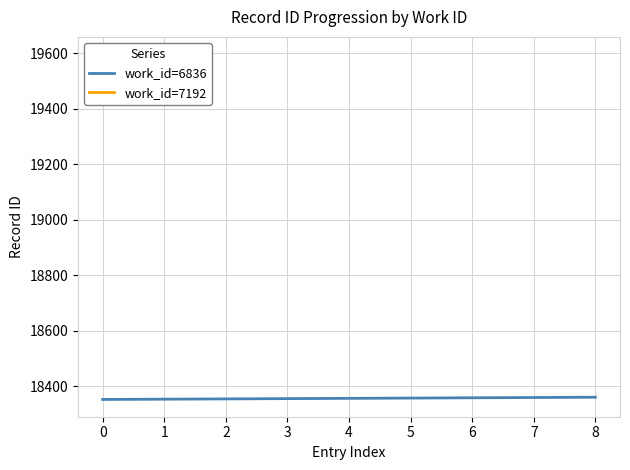

The value of work_id=6836 at 3 is 18356. True or false?

True